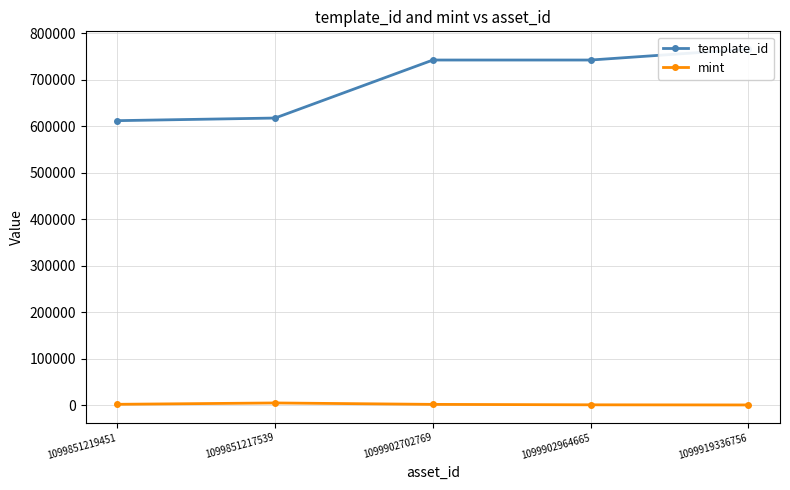

Is this an area chart (filled region under the line)?

No